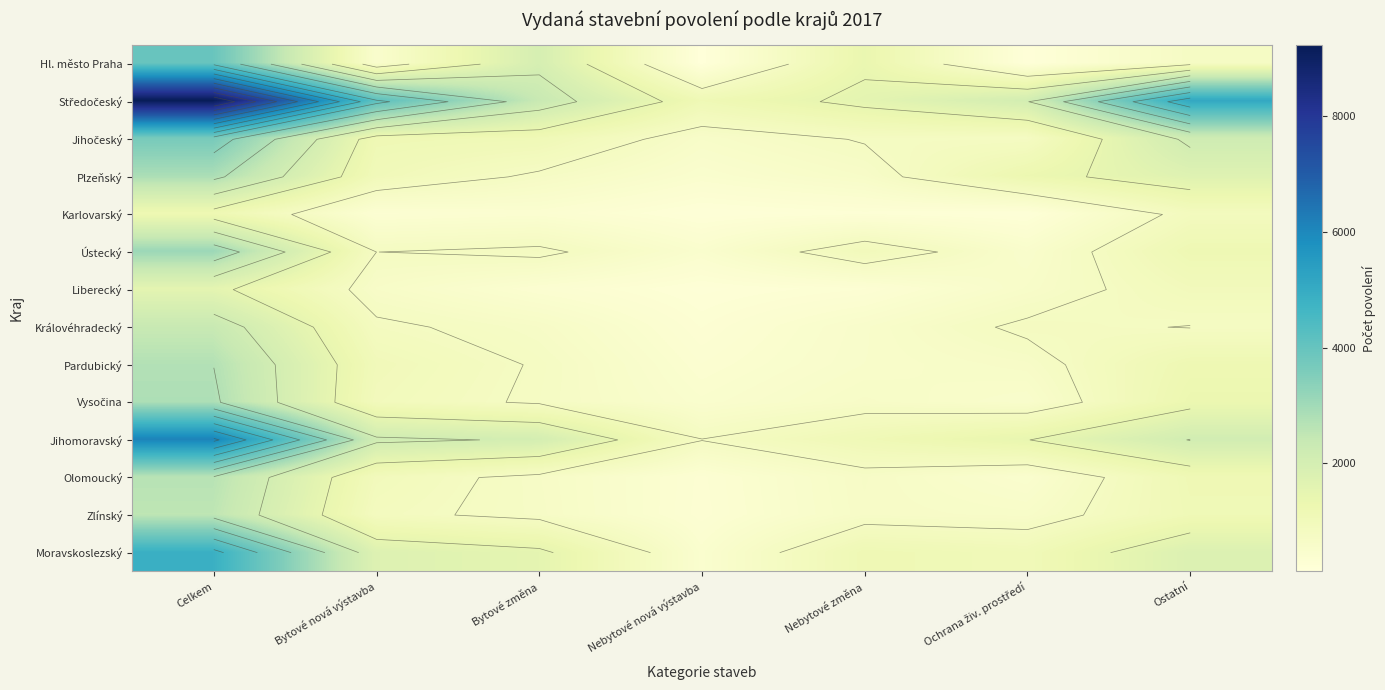

At which category is the sum across all series the highest?

Celkem